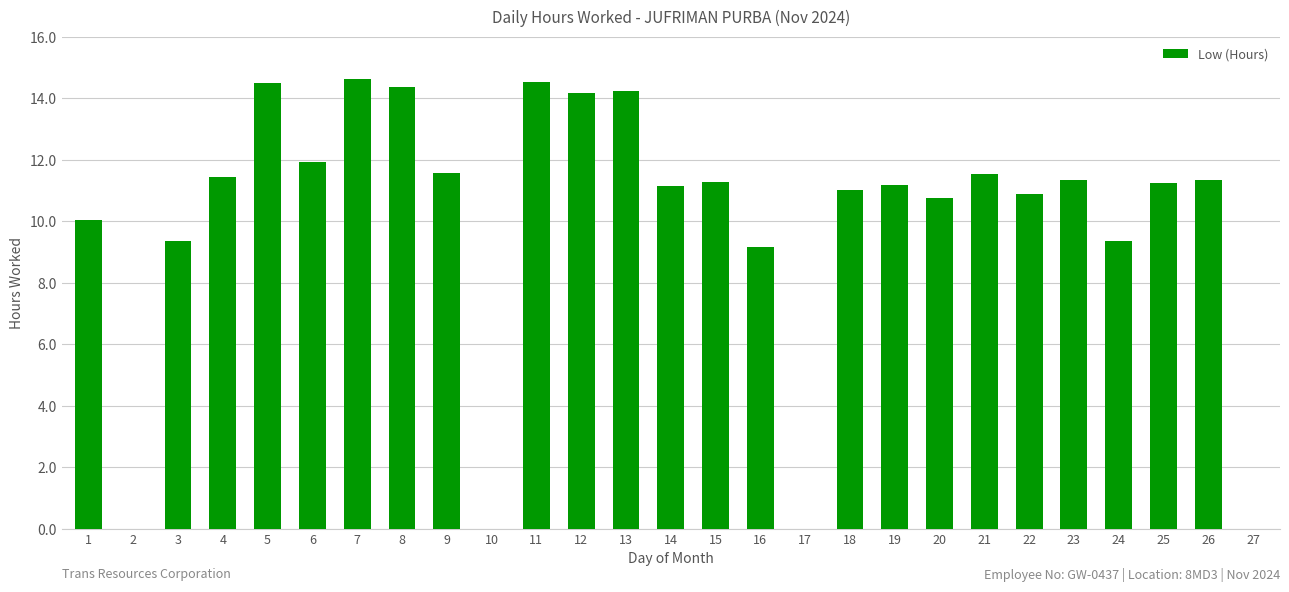

What is the change in value from 9 to 27?

-11.6